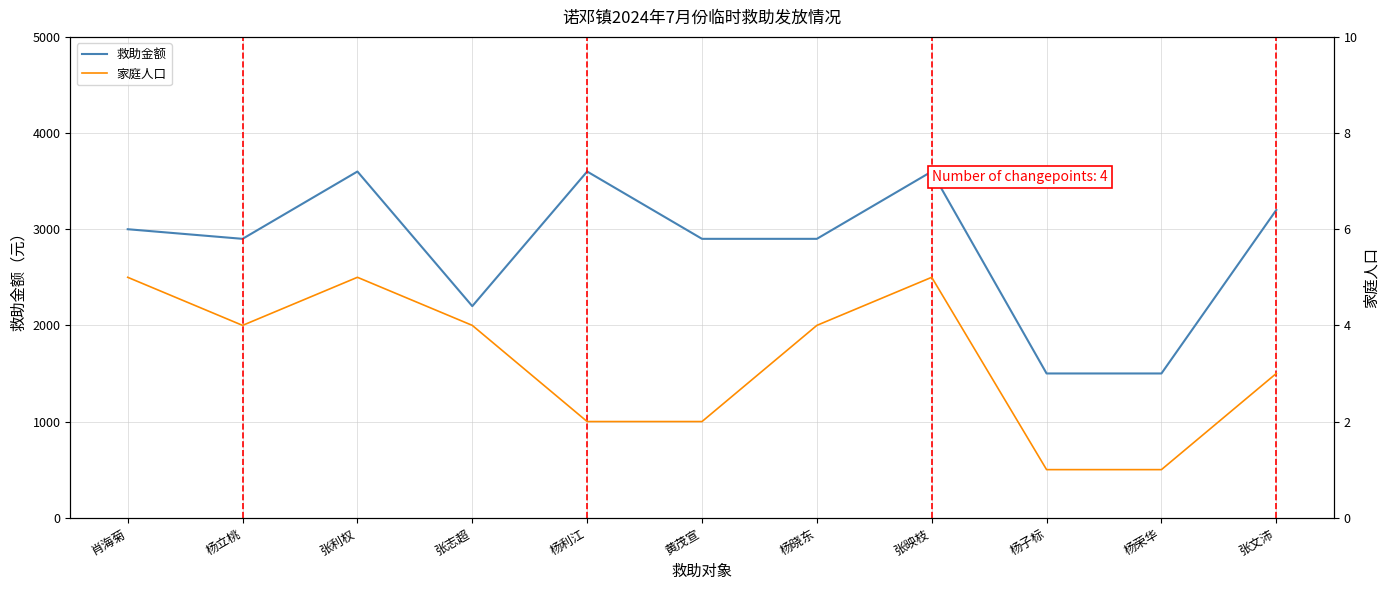

What is the label of the 7th point from the left?

杨晓东